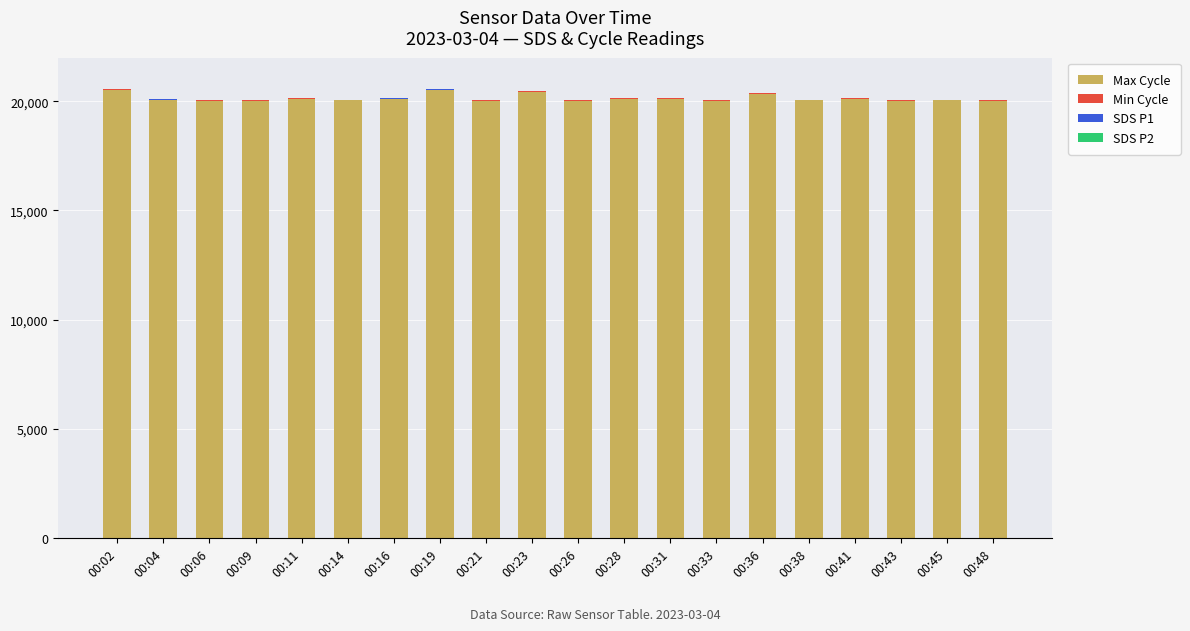

How many categories are shown in the chart?

20